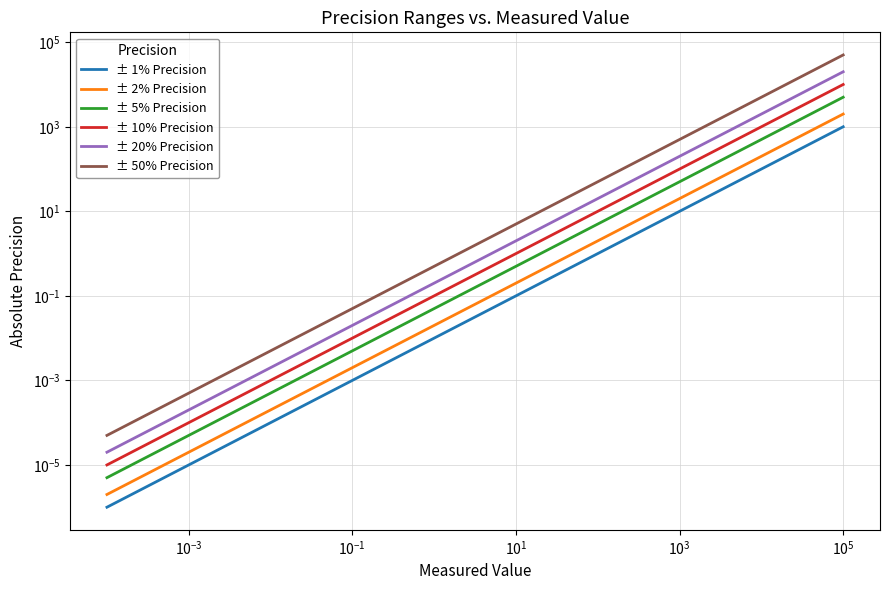

Reading left to right, what are all the values shown in this chart?

± 1% Precision: 0.0	0.0	0.0	0.0	0.0	0.1	1.0	10.0	100.0	1000.0
± 2% Precision: 0.0	0.0	0.0	0.0	0.0	0.2	2.0	20.0	200.0	2000.0
± 5% Precision: 0.0	0.0	0.0	0.0	0.1	0.5	5.0	50.0	500.0	5000.0
± 10% Precision: 0.0	0.0	0.0	0.0	0.1	1.0	10.0	100.0	1000.0	10000.0
± 20% Precision: 0.0	0.0	0.0	0.0	0.2	2.0	20.0	200.0	2000.0	20000.0
± 50% Precision: 0.0	0.0	0.0	0.1	0.5	5.0	50.0	500.0	5000.0	50000.0